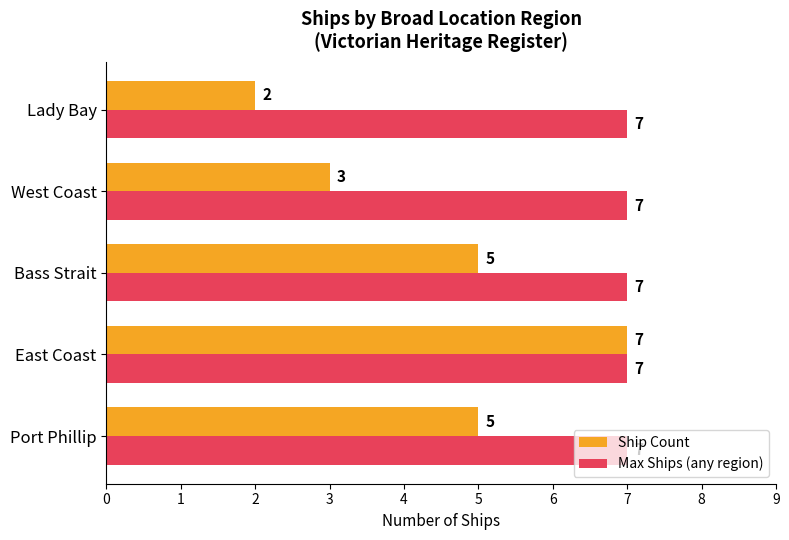

At how many categories does at least one series exceed 5?

5